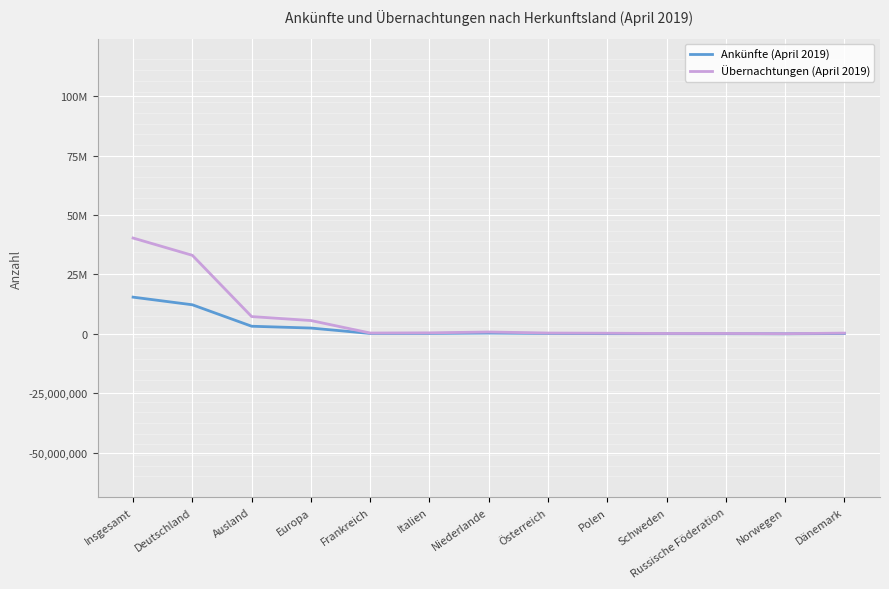

What is the value of the Übernachtungen (April 2019) point at the 1st from the left?

40340408